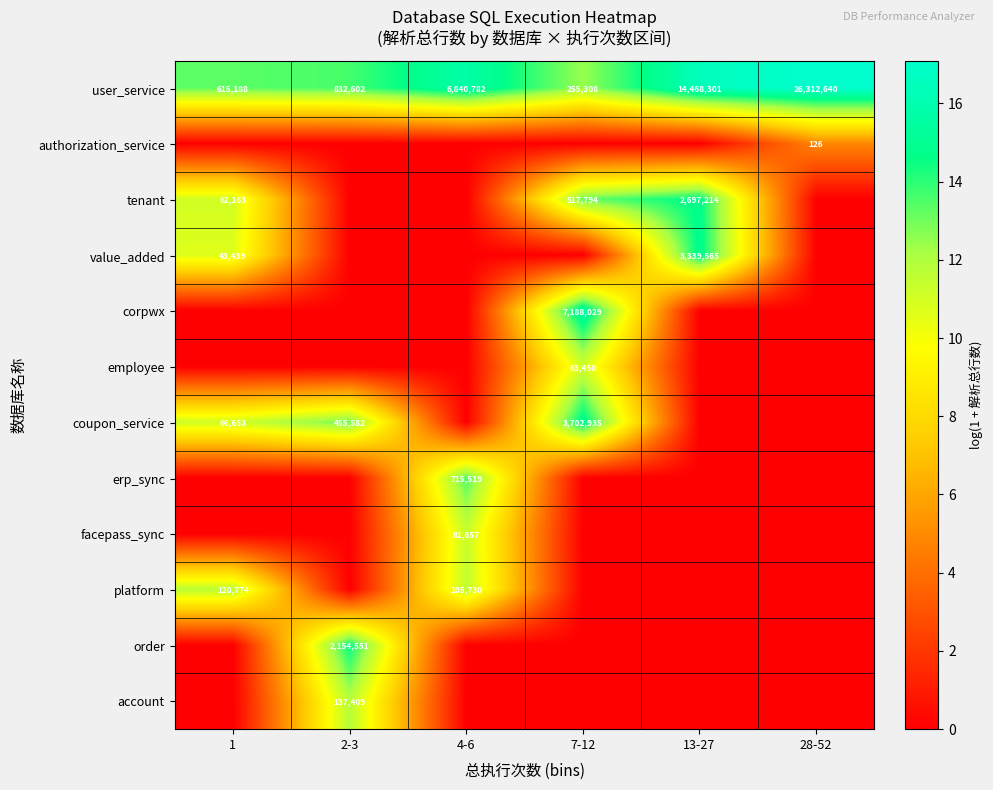

Which category has the lowest value across all series?

1